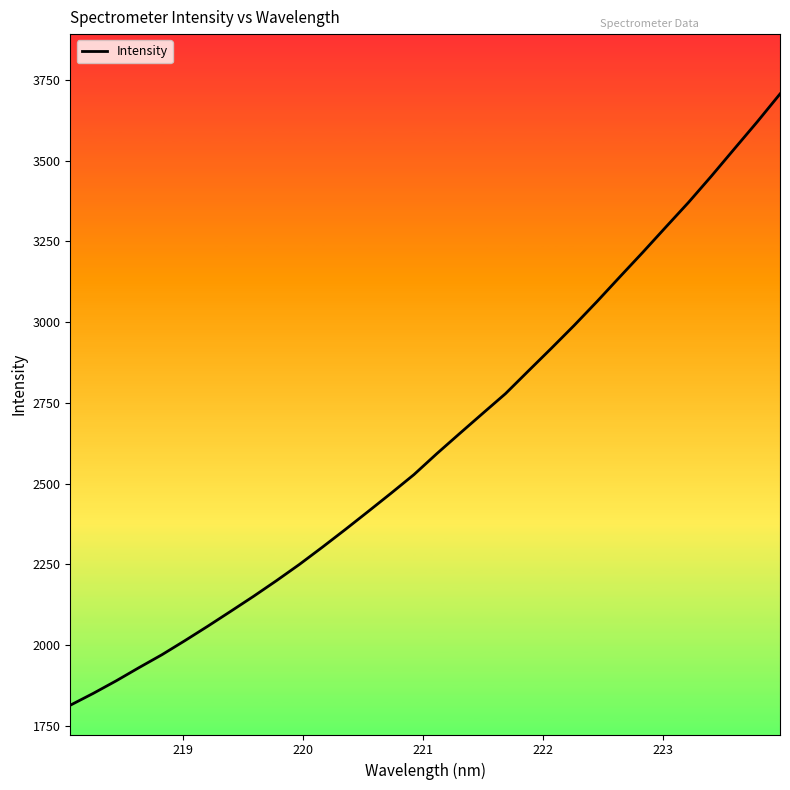

What is the minimum value shown in the chart?

1813.6